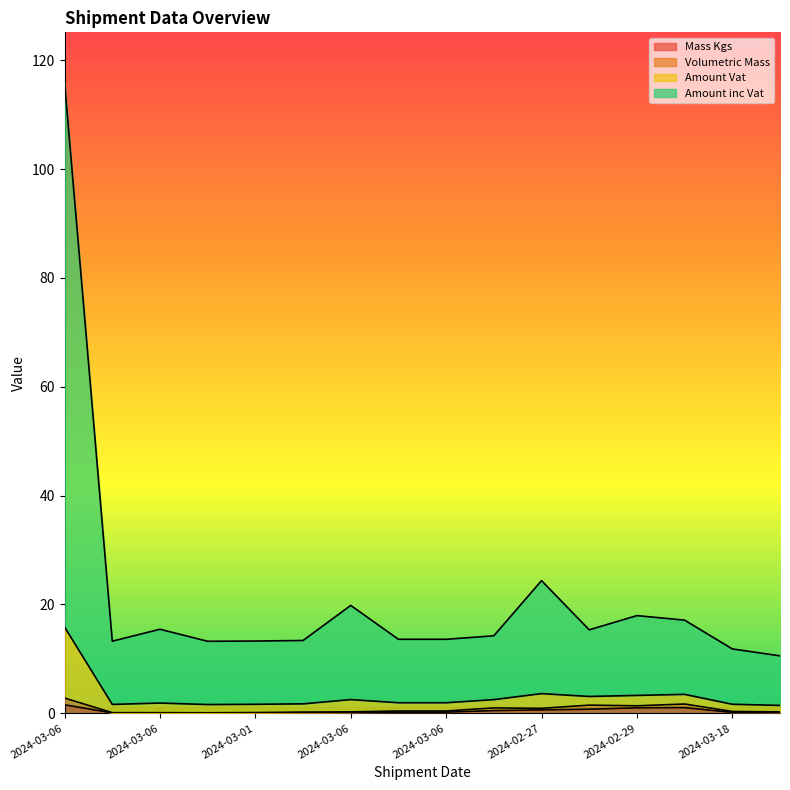

What is the label of the 8th point from the left?

2024-03-20